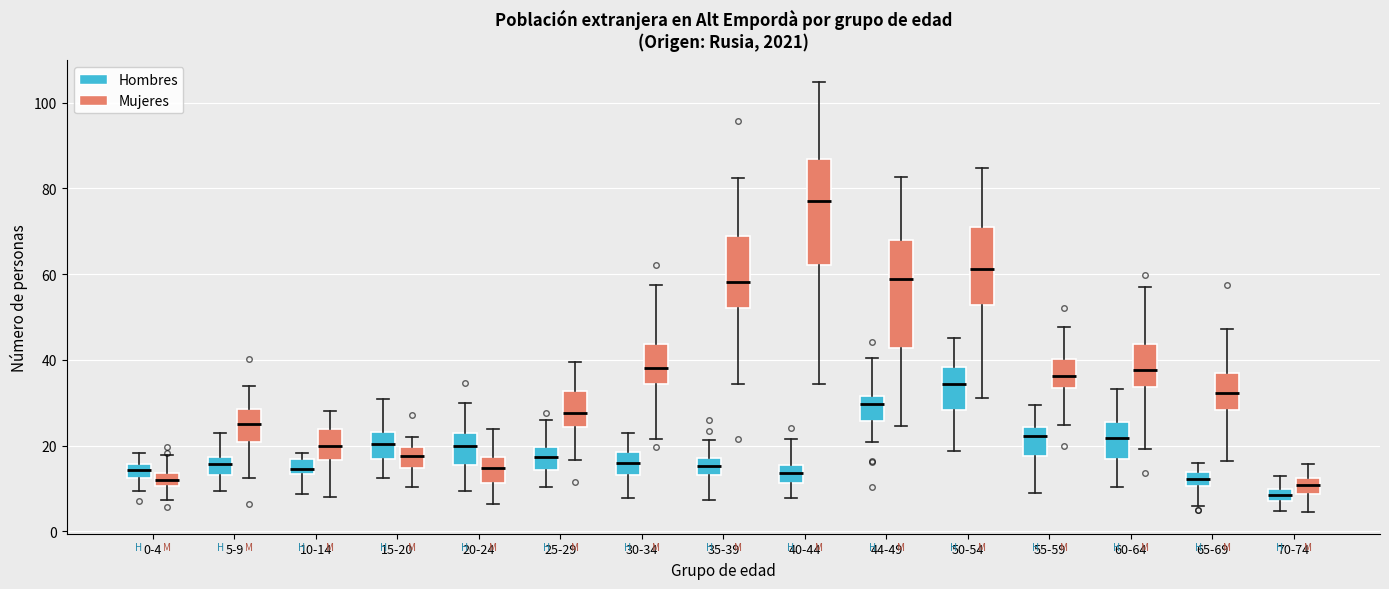

Where does the median line of the box for 60-64 (Hombres) sit on the y-axis? The values are not printed on the chart, so give them approximately, as read against the axis.

22